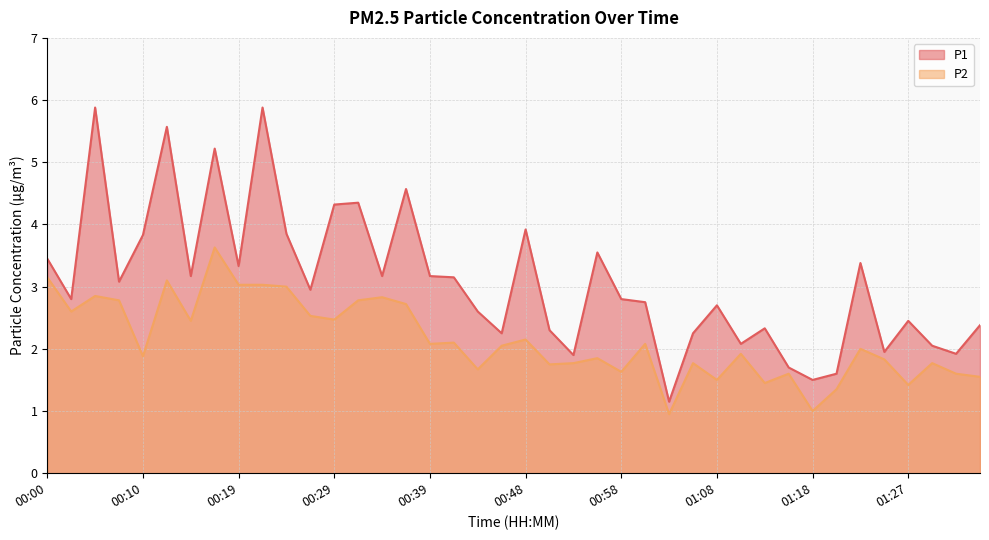

What is the label of the 14th point from the left?

00:31